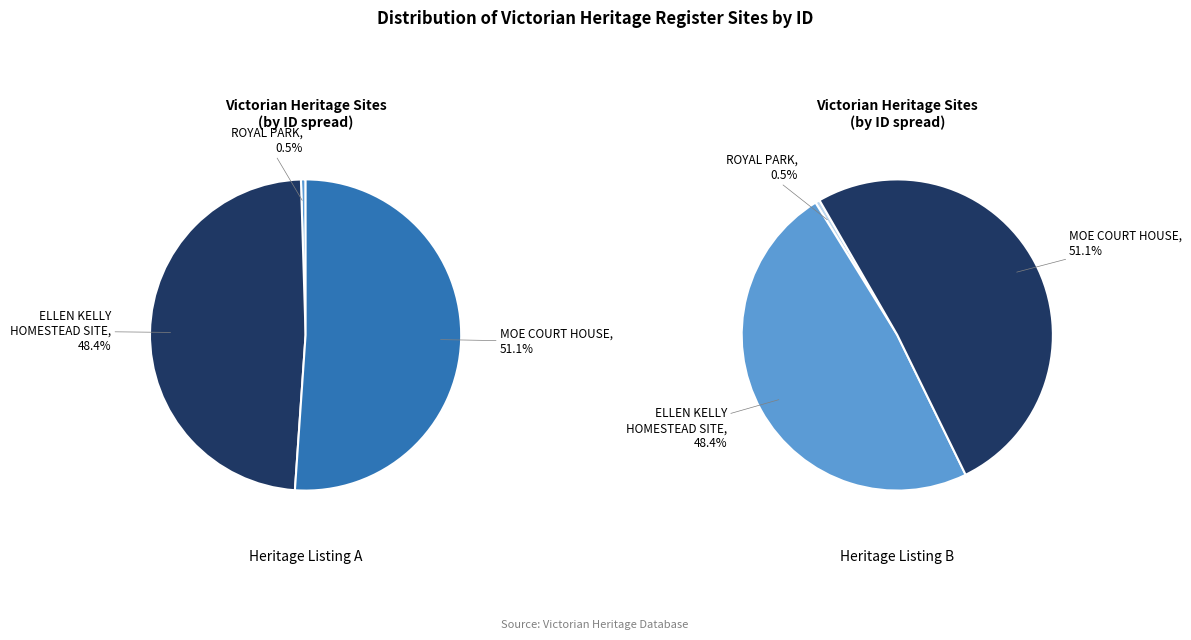

Rank the categories by value from lowest to highest.

ROYAL PARK, ELLEN KELLY HOMESTEAD SITE, MOE COURT HOUSE